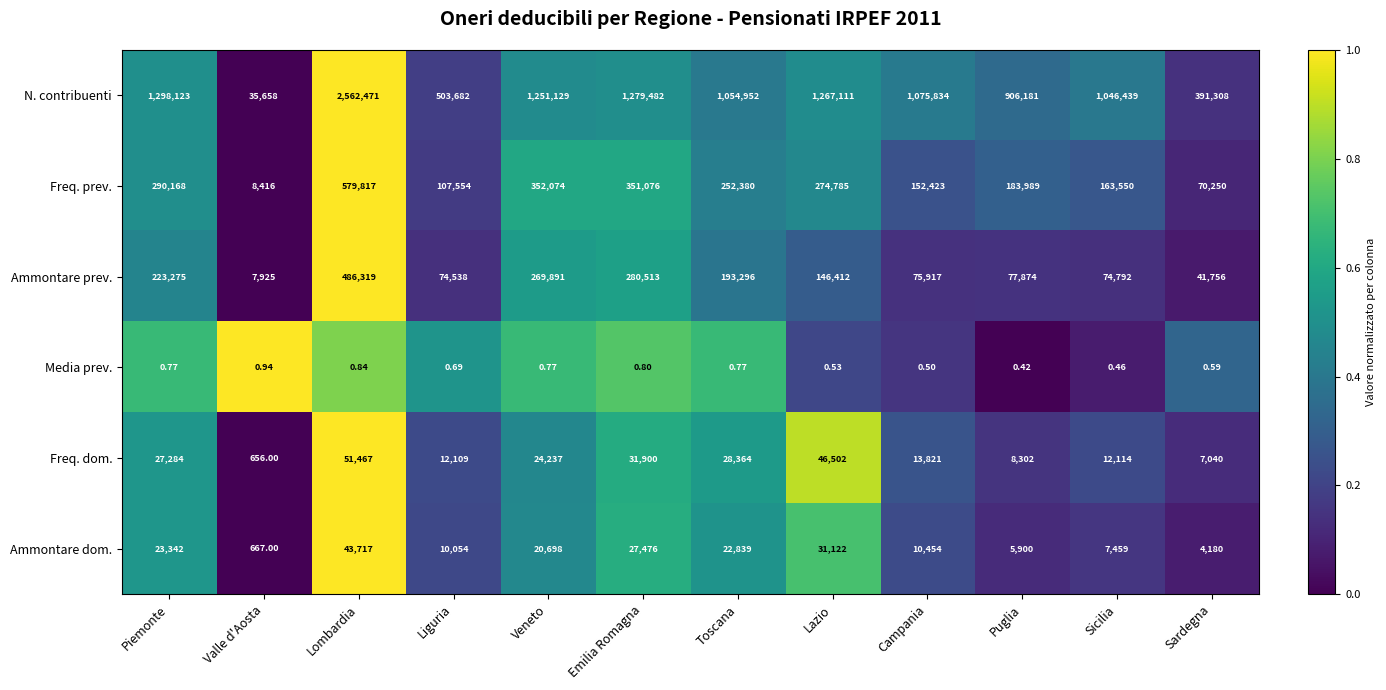

Which series has the widest spread of values?

N. contribuenti